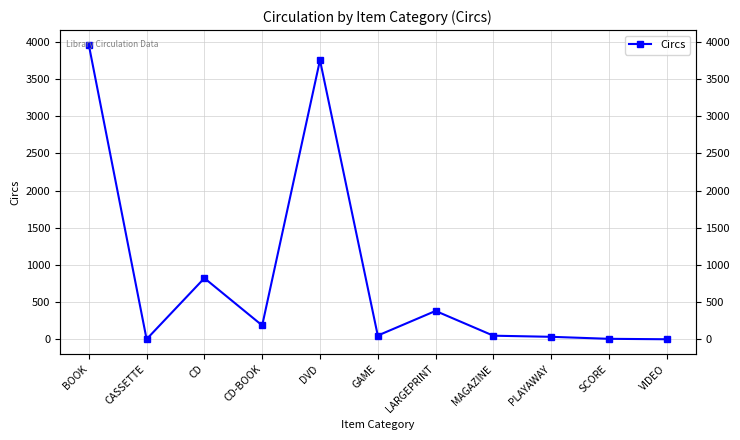

List the labels in order of value, smallest first.

VIDEO, CASSETTE, SCORE, PLAYAWAY, MAGAZINE, GAME, CD-BOOK, LARGEPRINT, CD, DVD, BOOK